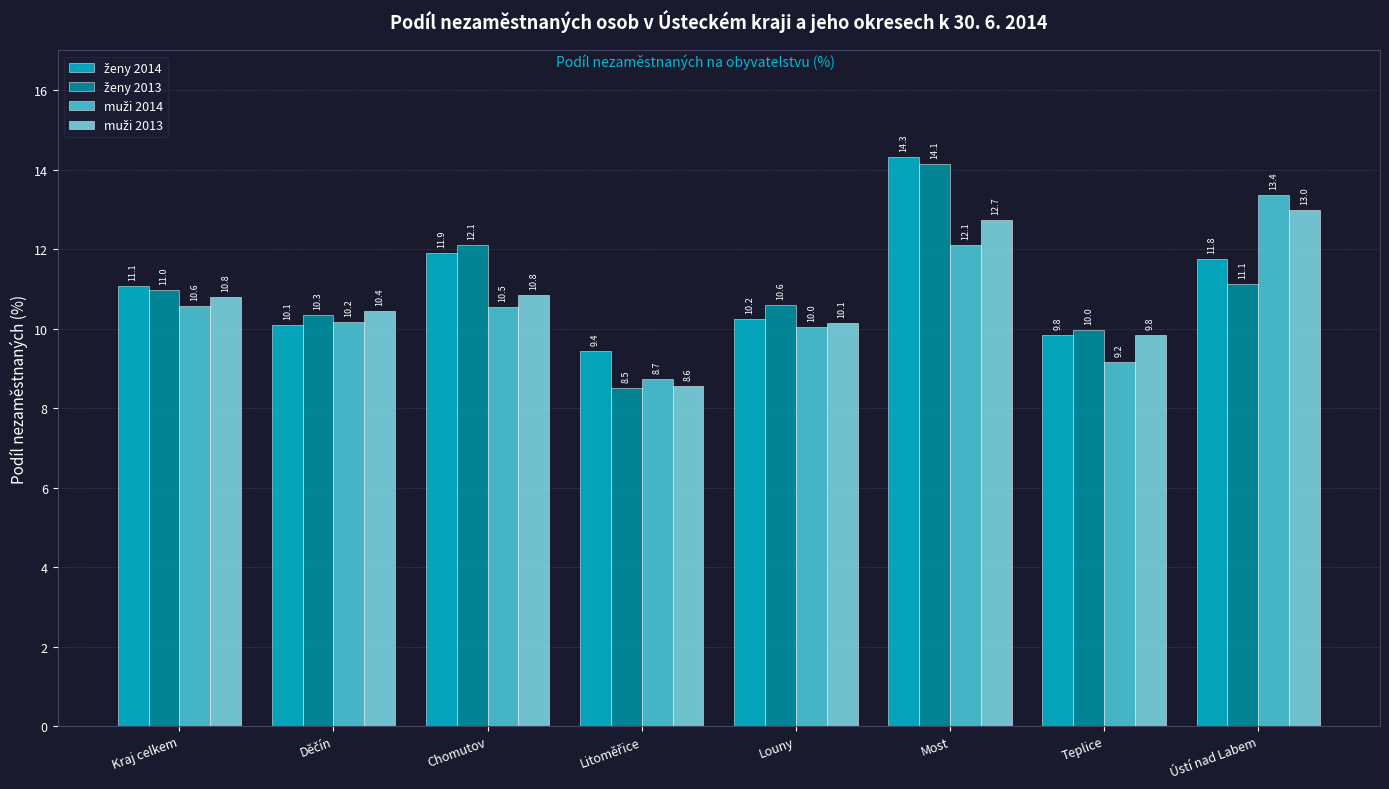

At which category is the sum across all series the highest?

Most